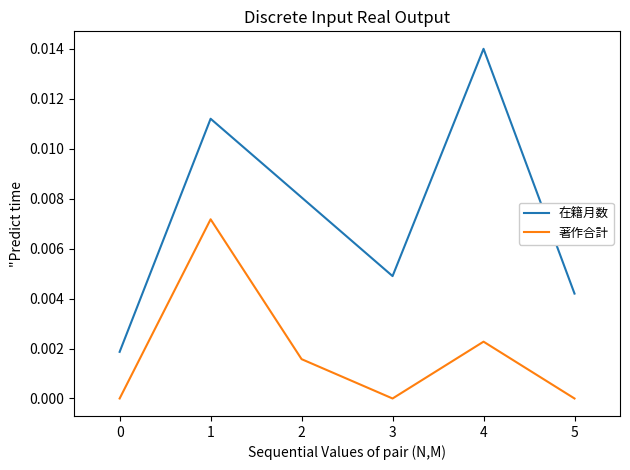

Which series has the widest spread of values?

在籍月数